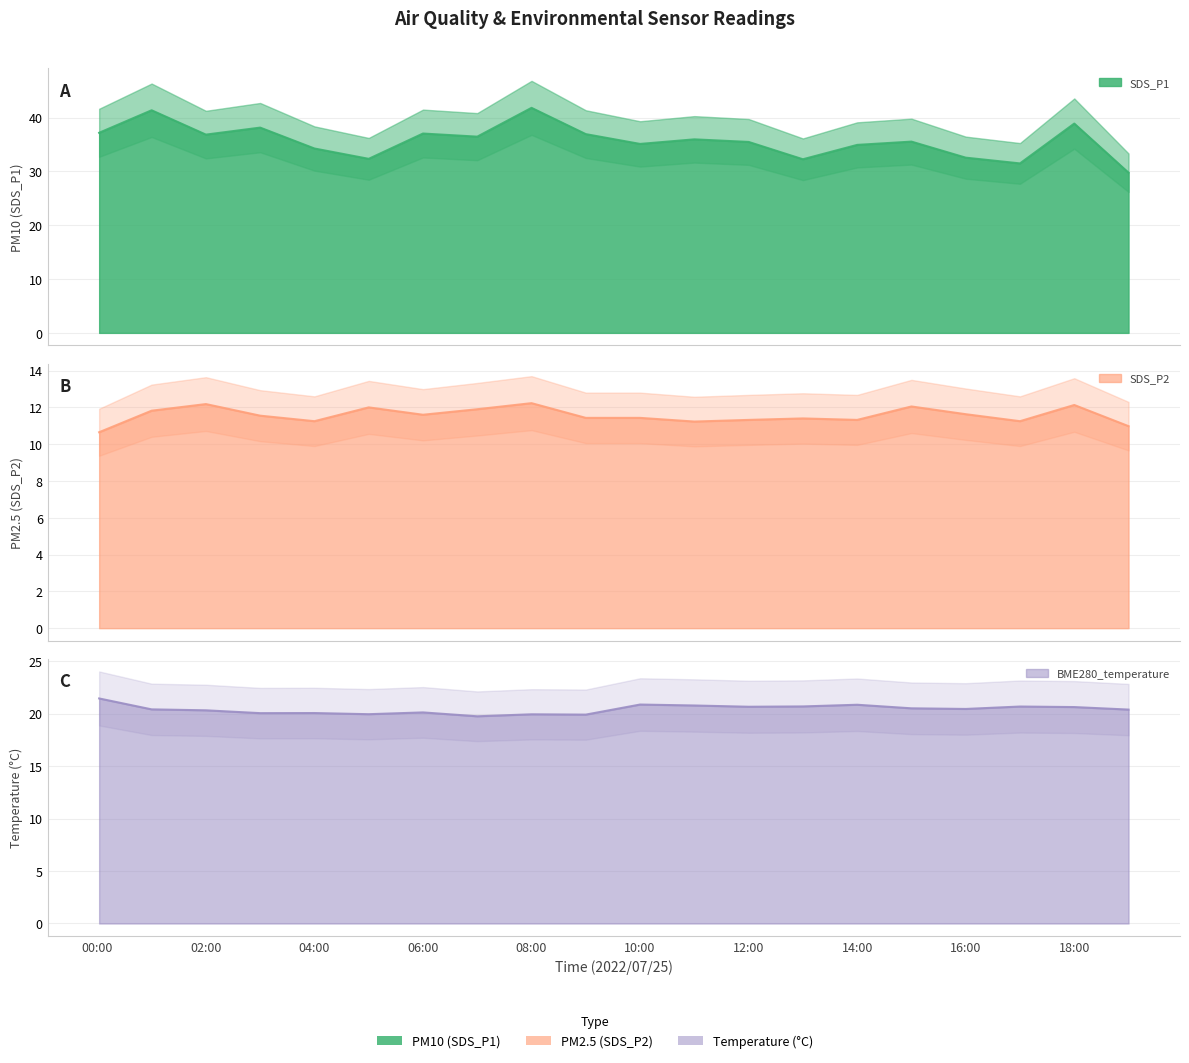

What is the difference between the SDS_P2 values at 2022/07/25 01:00 and 2022/07/25 03:00?

0.3